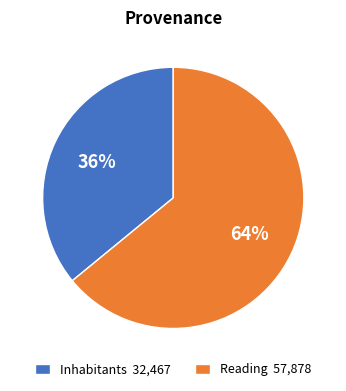

What is the smallest slice in the pie chart?

Inhabitants 32,467